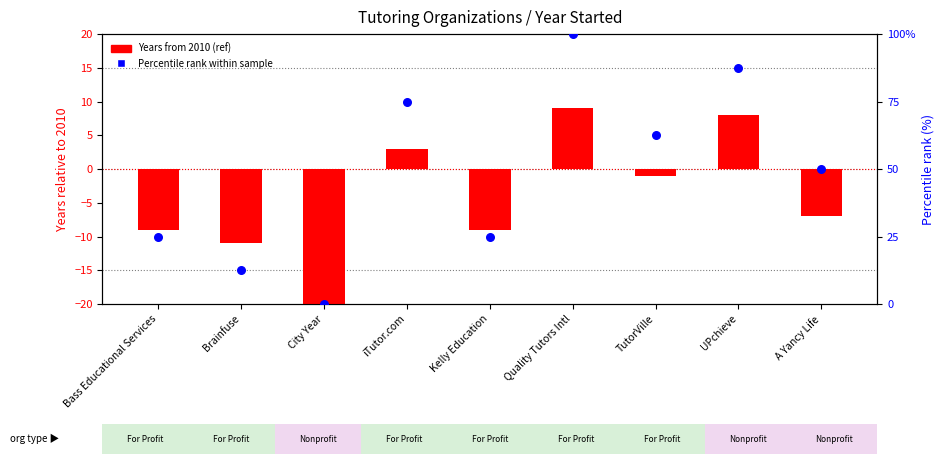

Which series has the largest Y range (max minus min)?

Percentile rank within sample